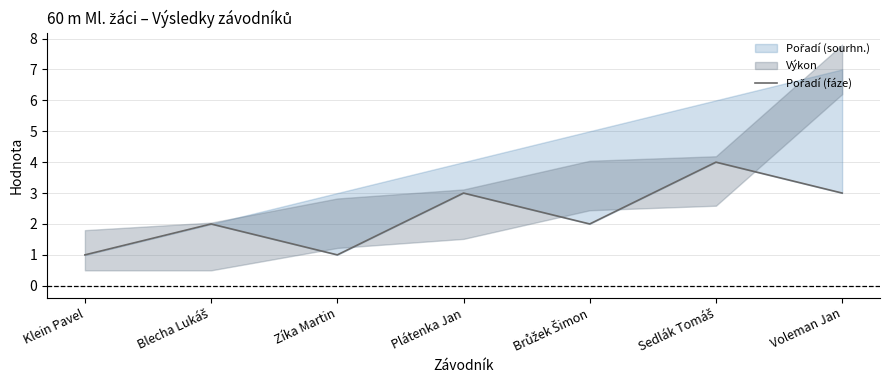

What is the average value?

2